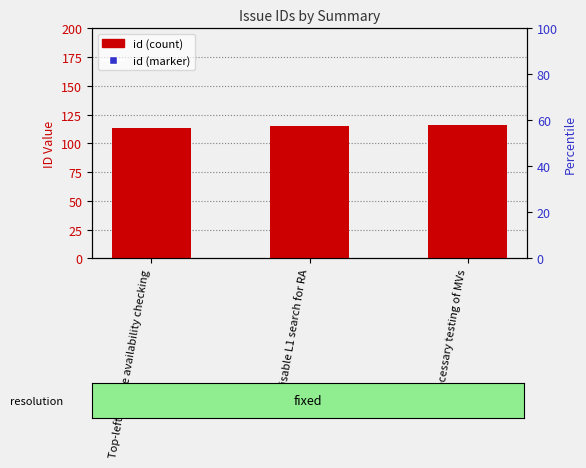

Is the value of id (marker) at Top-left sample availability checking greater than the value of id at Disable L1 search for RA?

No